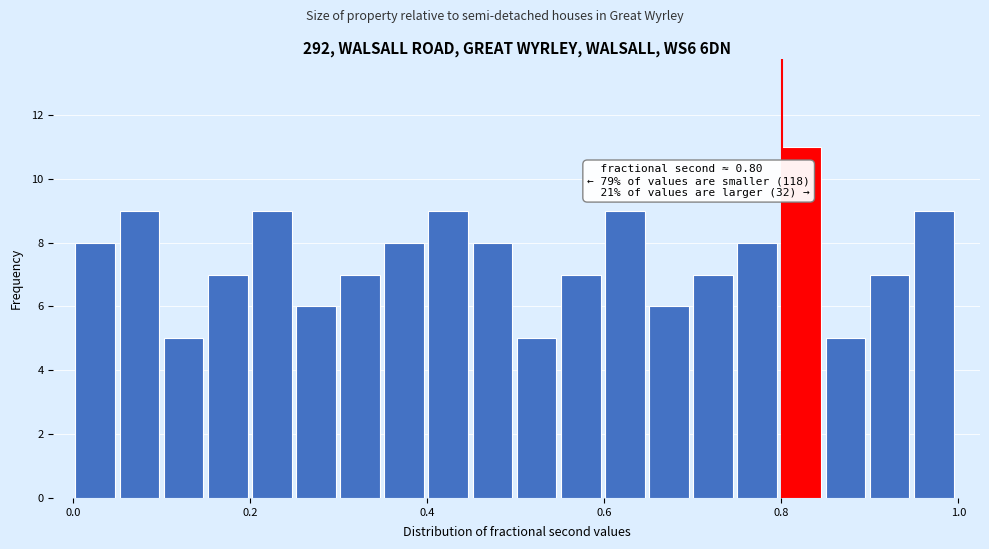

Read against the x-axis, roughly where is the centre of the tallest bar?

0.82